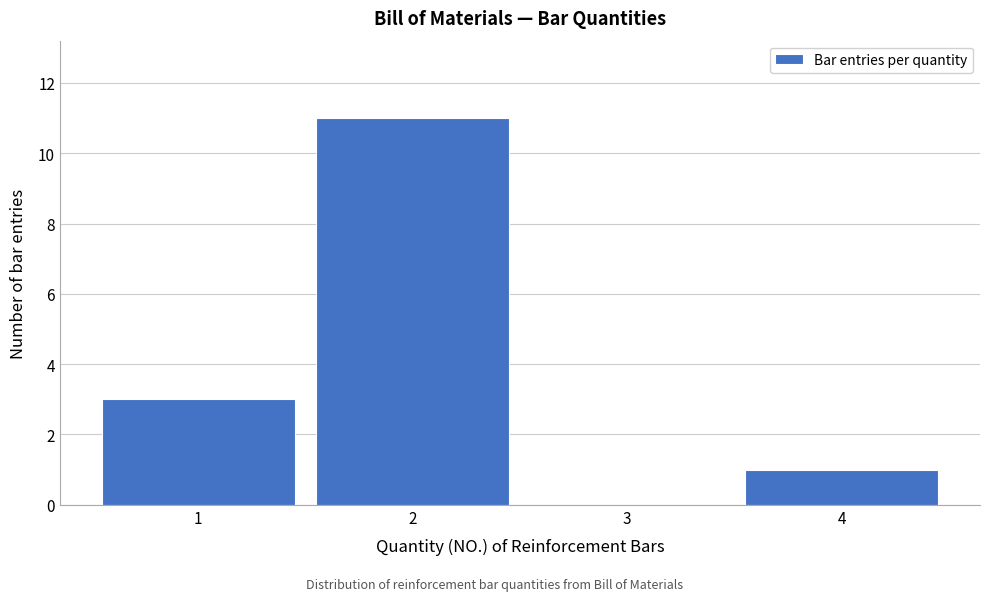

How tall is the bar that spans 1.5 to 2.5 on the x-axis? The values are not printed on the chart, so give them approximately, as read against the axis.

11